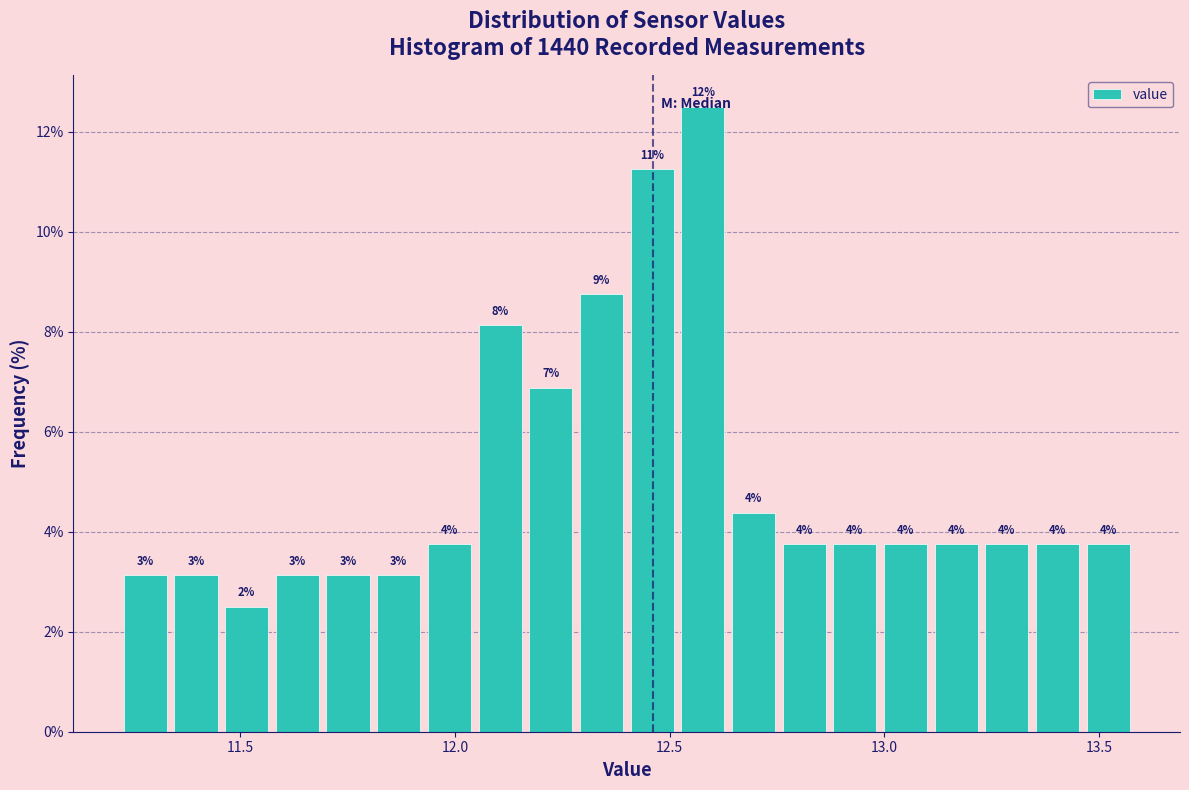

Around what value on the x-axis is the tallest bar? Give the approximate position of its centre, as read against the axis.

12.60